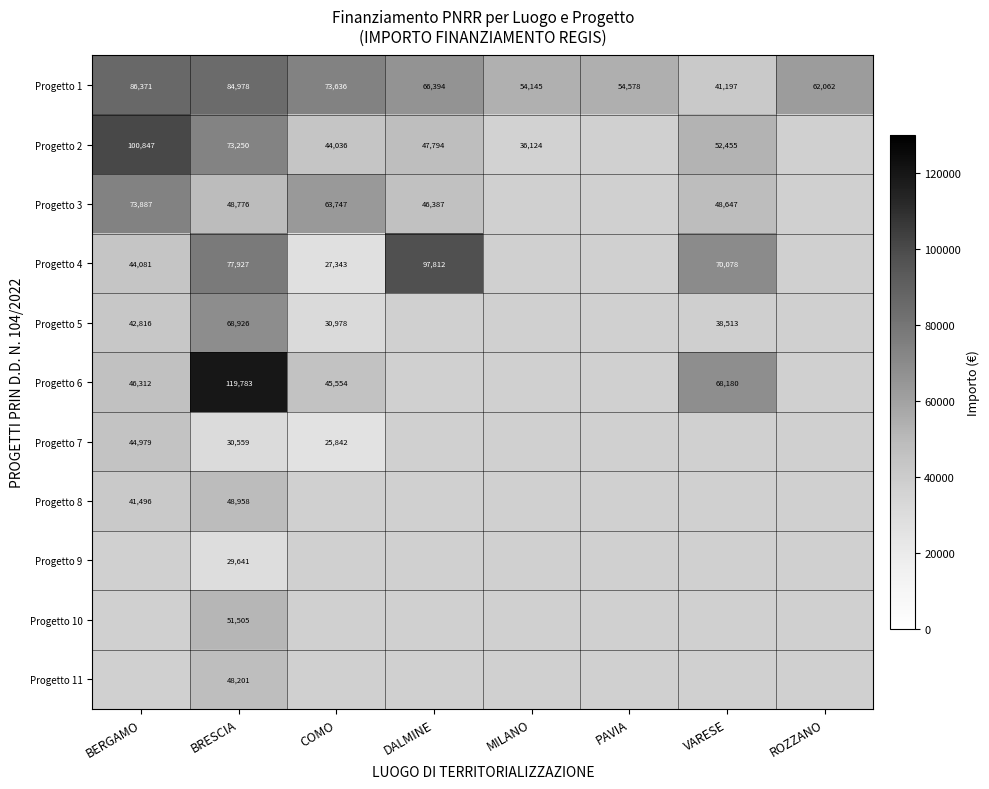

True or false: Progetto 6 has a value of 58684.5 at BRESCIA.

False